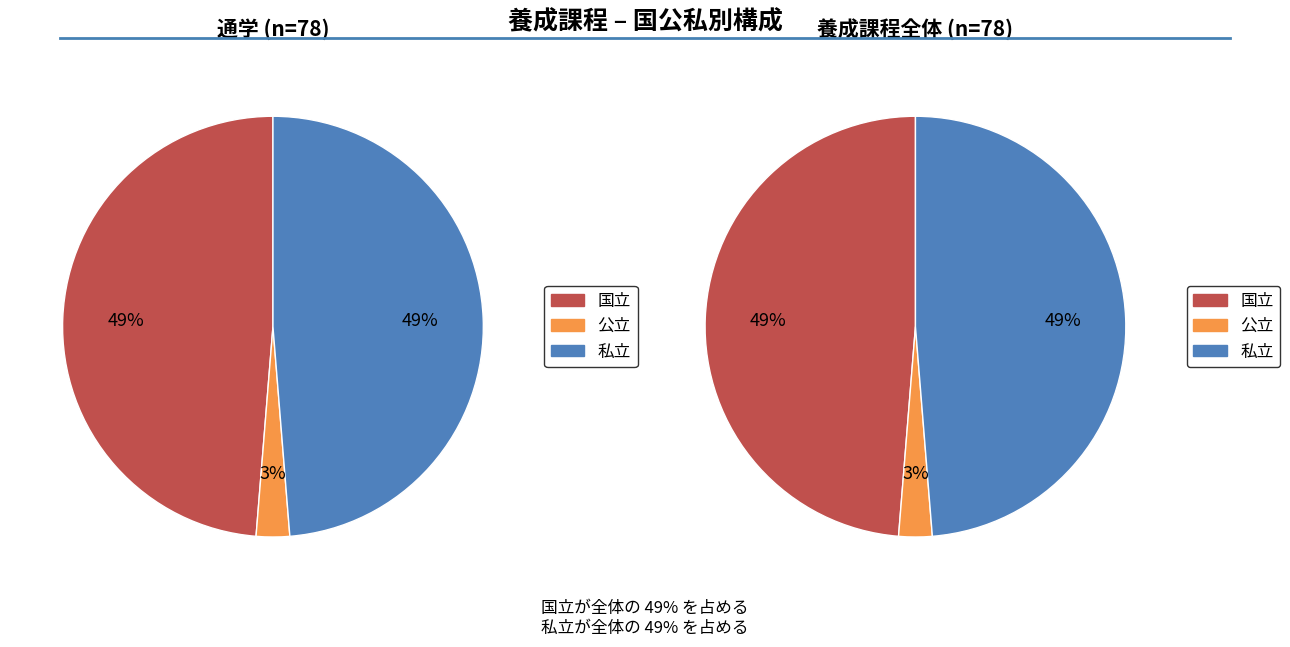

Is it true that 私立 is 49% of the pie?

True